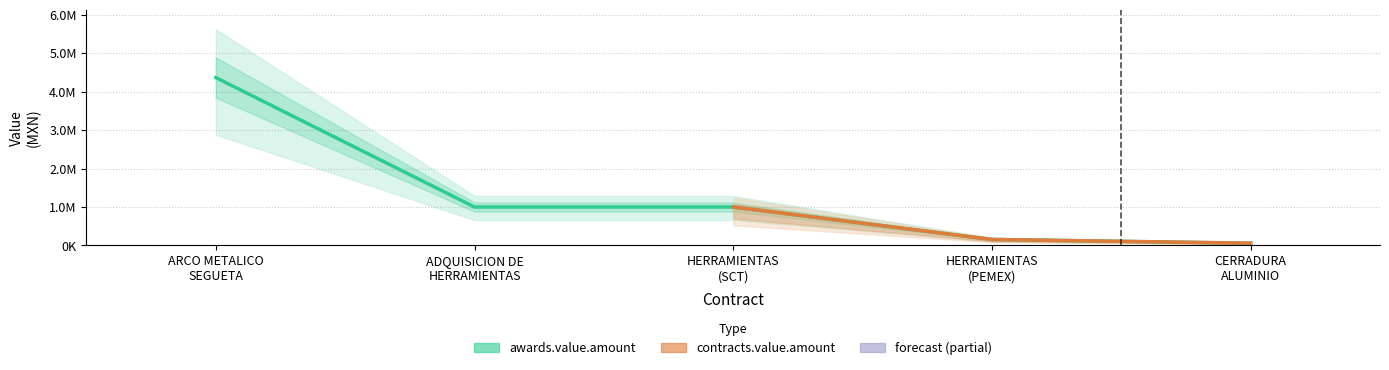

True or false: the data shows 61726.1 at HERRAMIENTAS
(PEMEX).

False